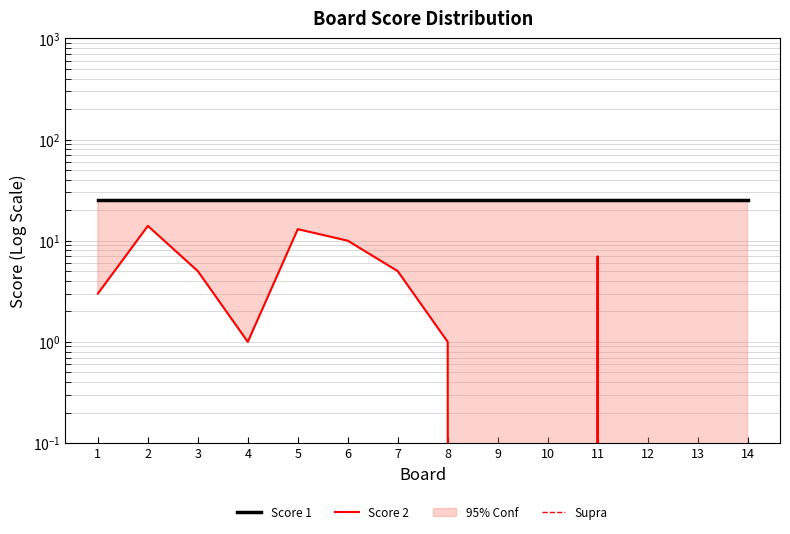

Approximately how many times larger is the value at 6 compared to 7?

2.0